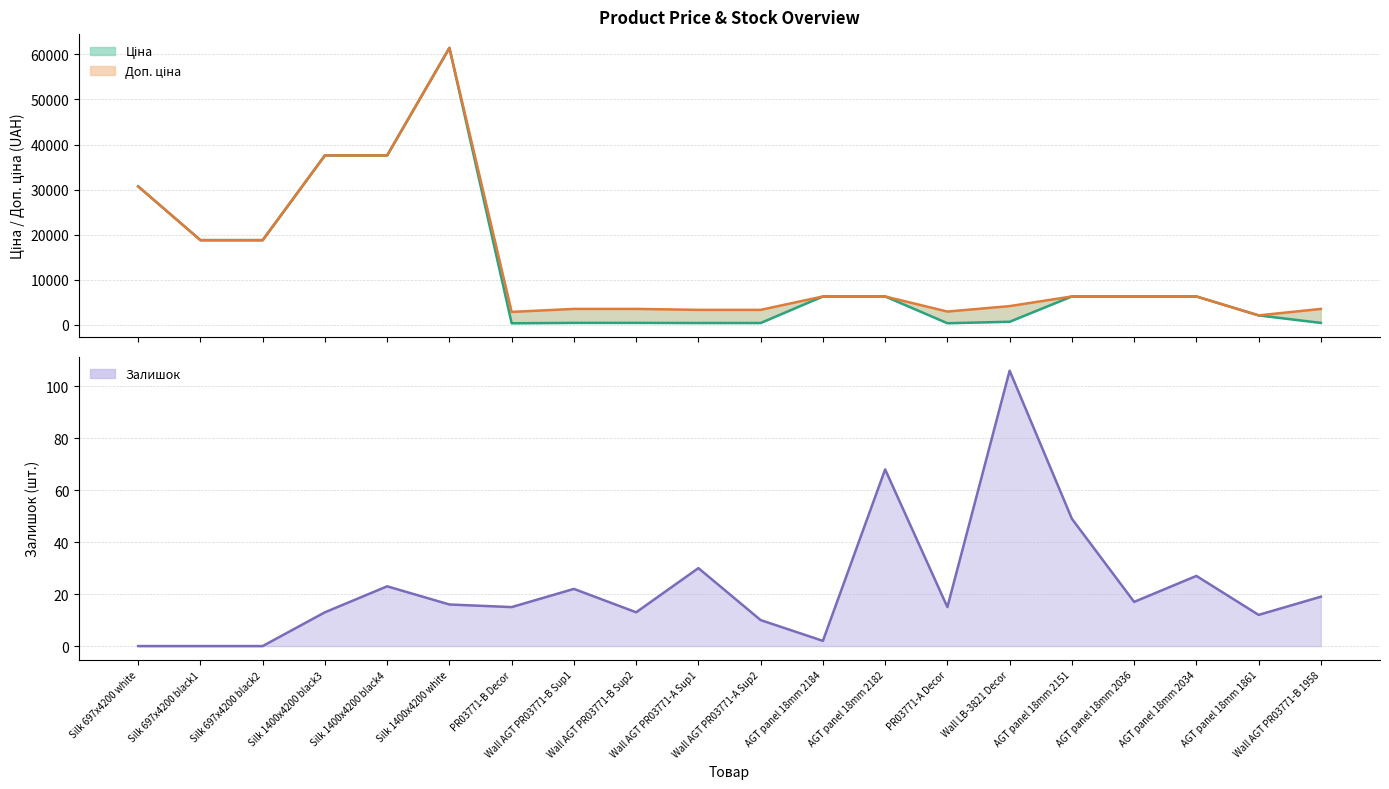

After their last crossing, which series has the higher values: Доп. ціна or Ціна?

Доп. ціна